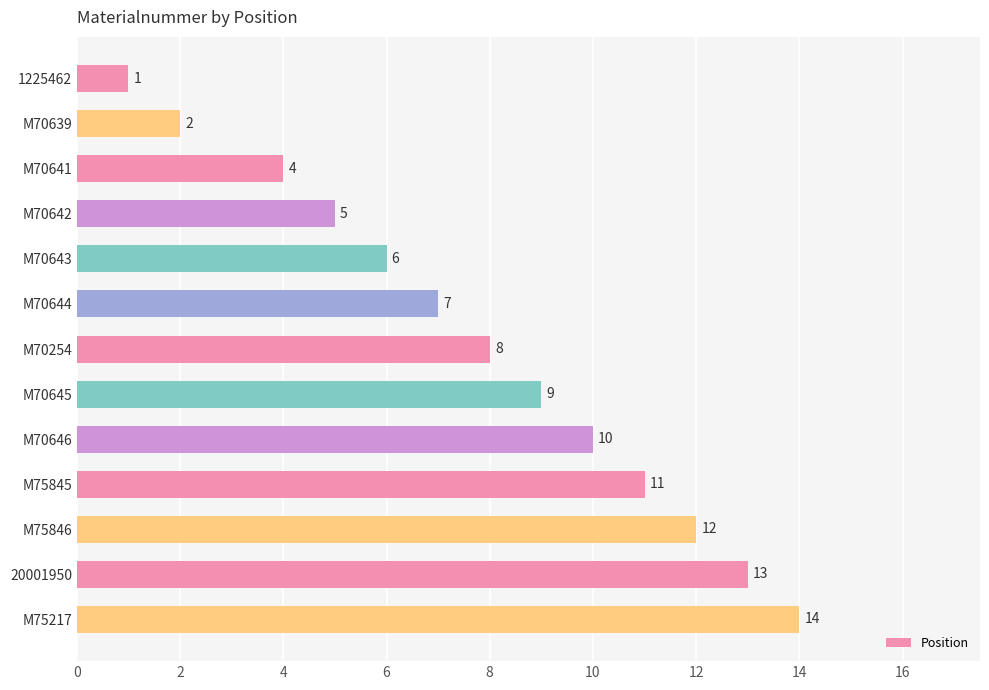

What is the difference between the maximum and second lowest values?

12